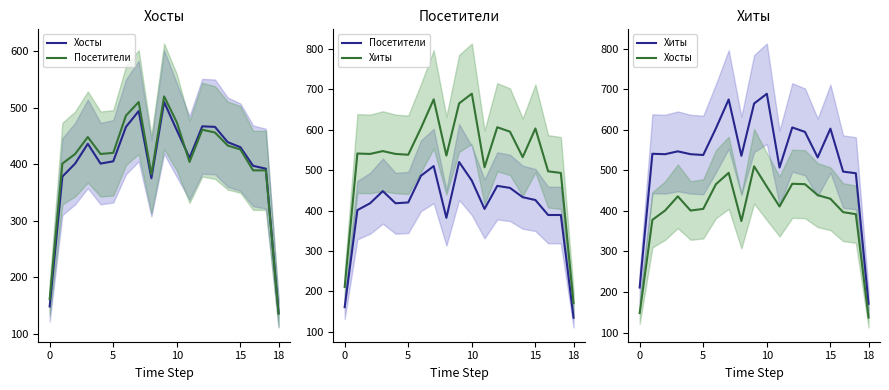

Which category has the highest value across all series?

10